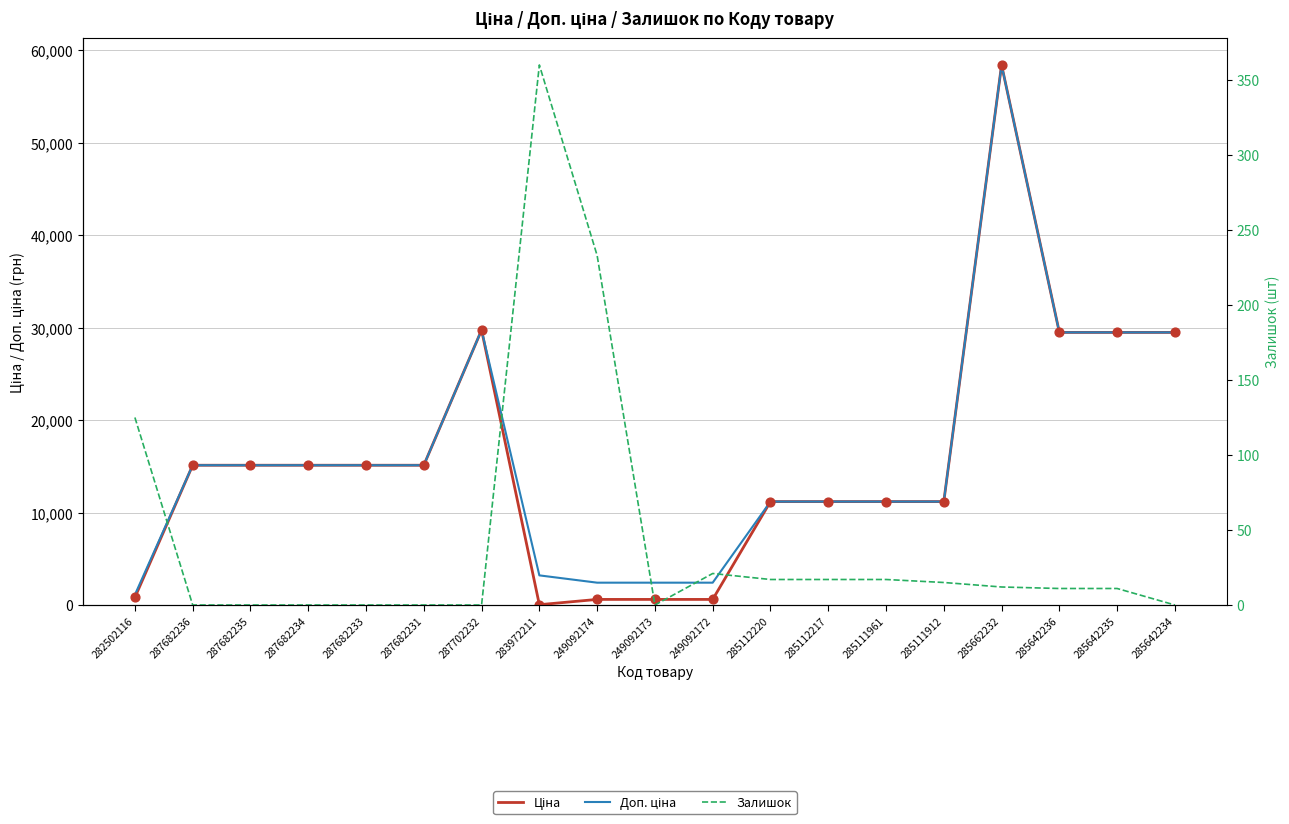

Which series has the largest total across all categories?

Доп. ціна